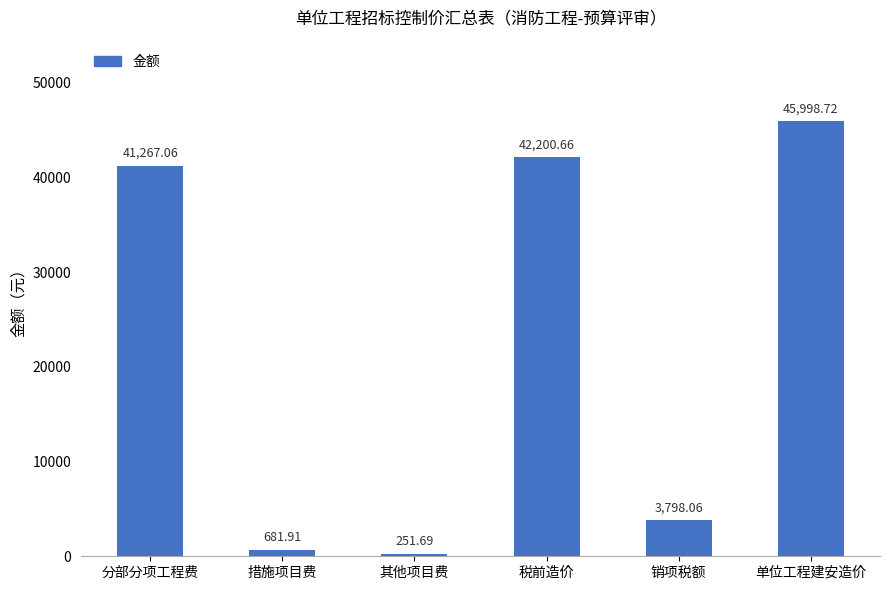

Reading left to right, transcribe all the data shown in this chart.

分部分项工程费=41267.1	措施项目费=681.9	其他项目费=251.7	税前造价=42200.7	销项税额=3798.1	单位工程建安造价=45998.7